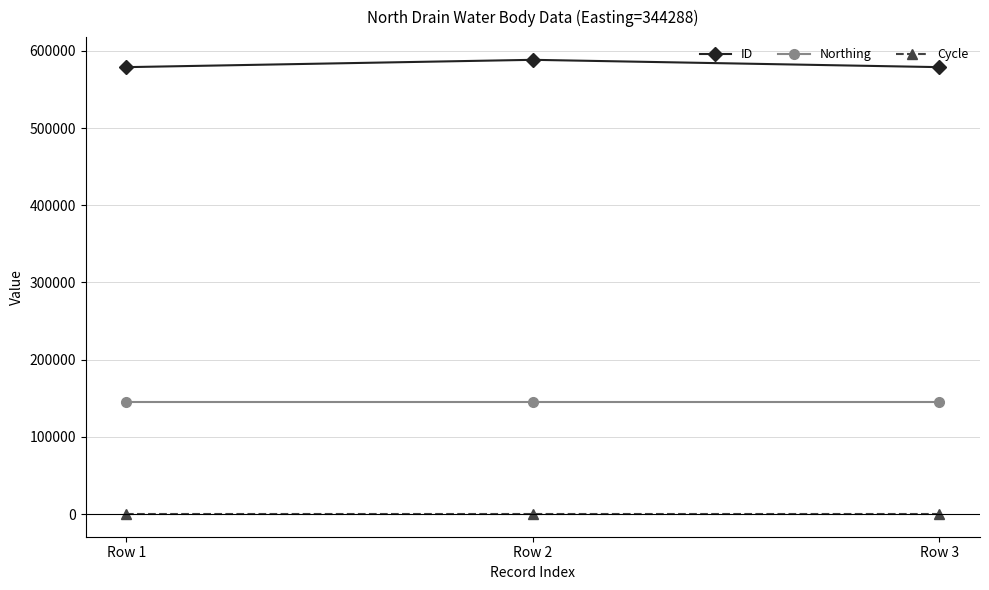

What is the difference between the highest and lowest values at Row 1?

578941